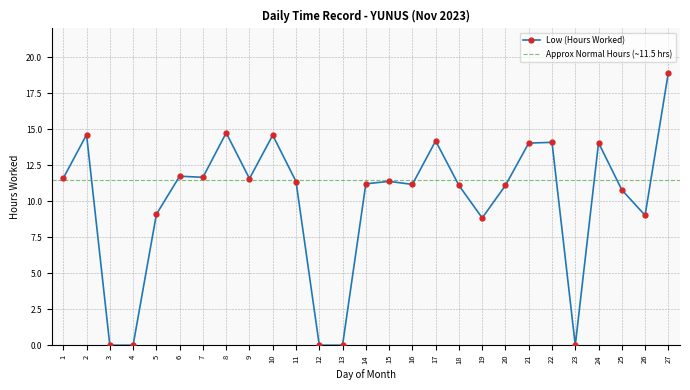

Rank the categories by value from lowest to highest.

3, 4, 12, 13, 23, 19, 26, 5, 25, 18, 20, 16, 14, 11, 15, 9, 1, 7, 6, 21, 24, 22, 17, 10, 2, 8, 27